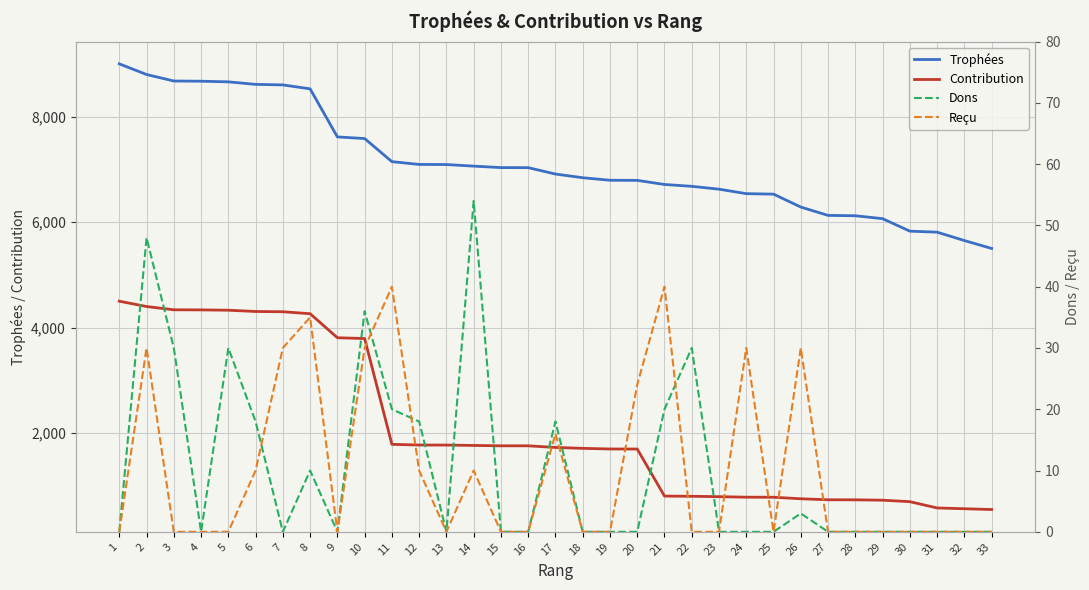

What is the approximate value of Dons at 12, to the nearest 10?

20